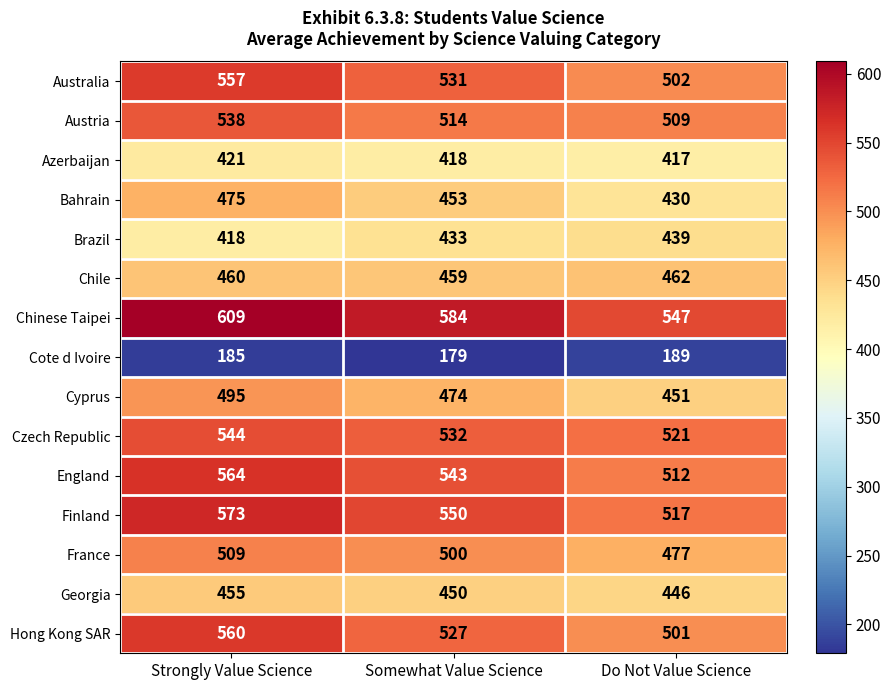

Which series changed the most between Somewhat Value Science and Do Not Value Science?

Chinese Taipei